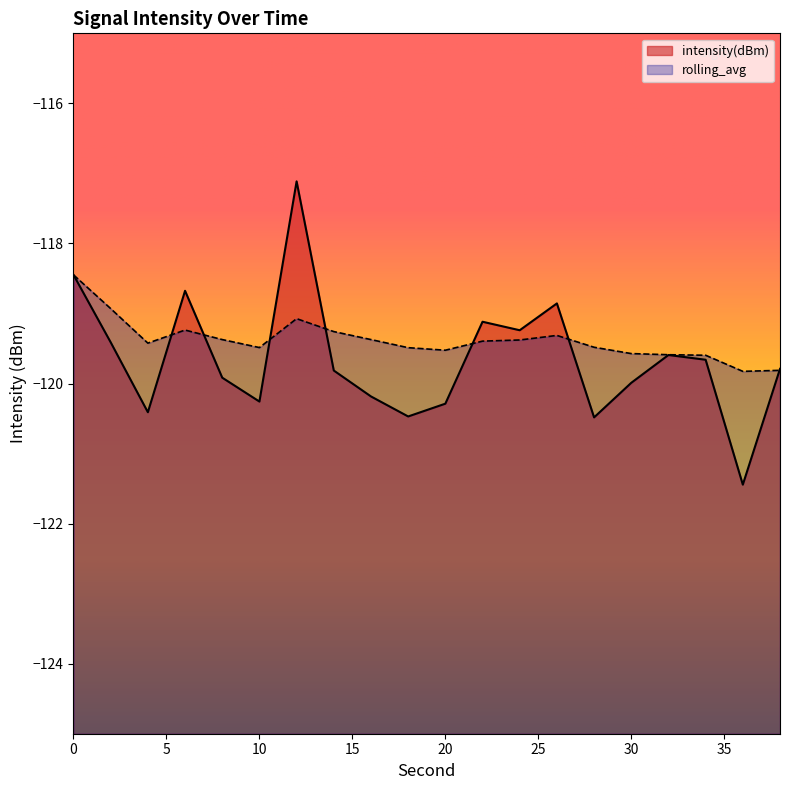

What are all the series names shown in the legend?

intensity(dBm), rolling_avg